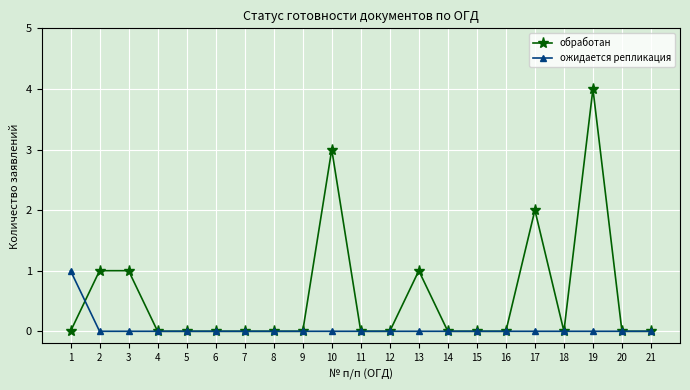

Which series has the largest total across all categories?

обработан